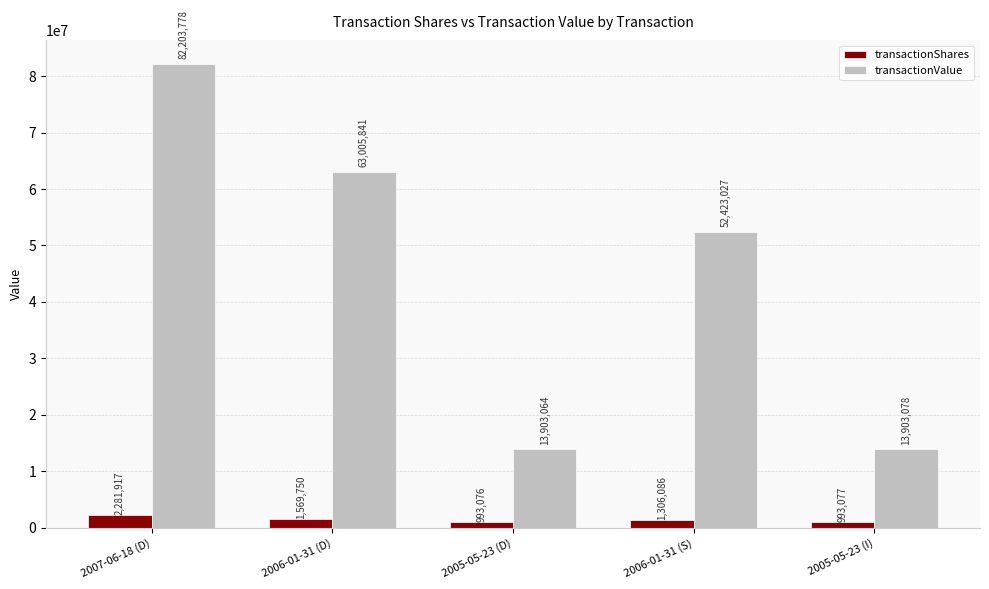

Reading left to right, what are all the values shown in this chart?

transactionShares: 2007-06-18 (D)=2281917	2006-01-31 (D)=1569750	2005-05-23 (D)=993076	2006-01-31 (S)=1306086	2005-05-23 (I)=993077
transactionValue: 2007-06-18 (D)=82203778	2006-01-31 (D)=63005841	2005-05-23 (D)=13903064	2006-01-31 (S)=52423027	2005-05-23 (I)=13903078